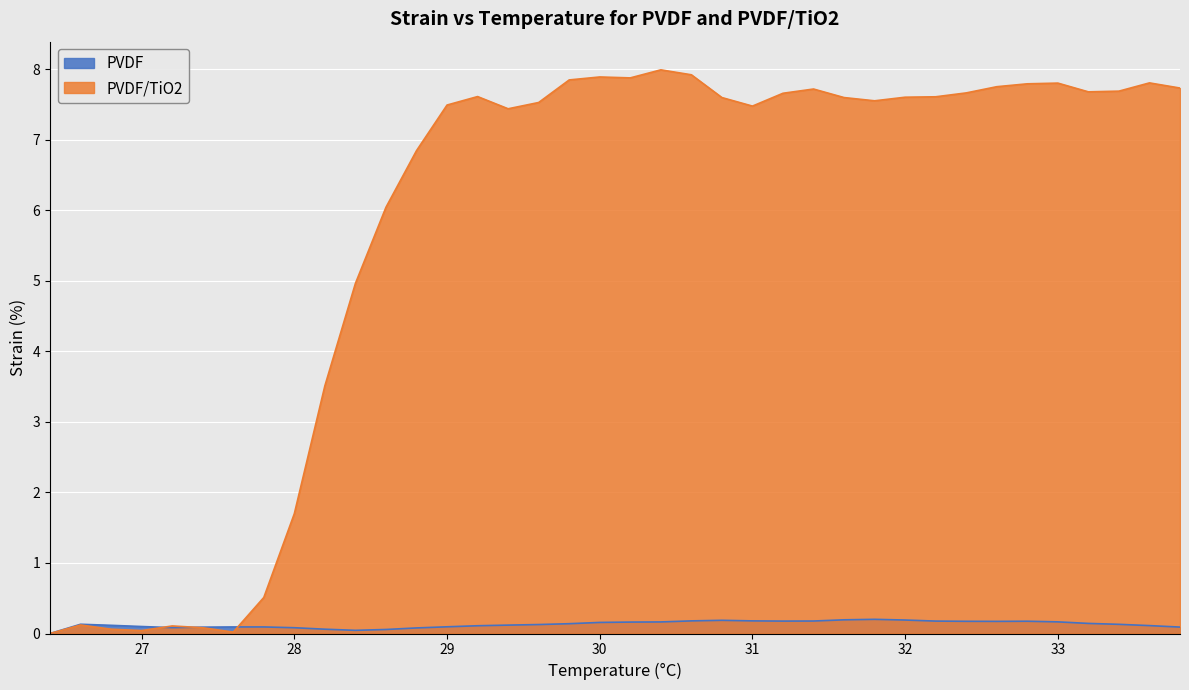

The value of PVDF at 29.2 is 0.1. True or false?

True